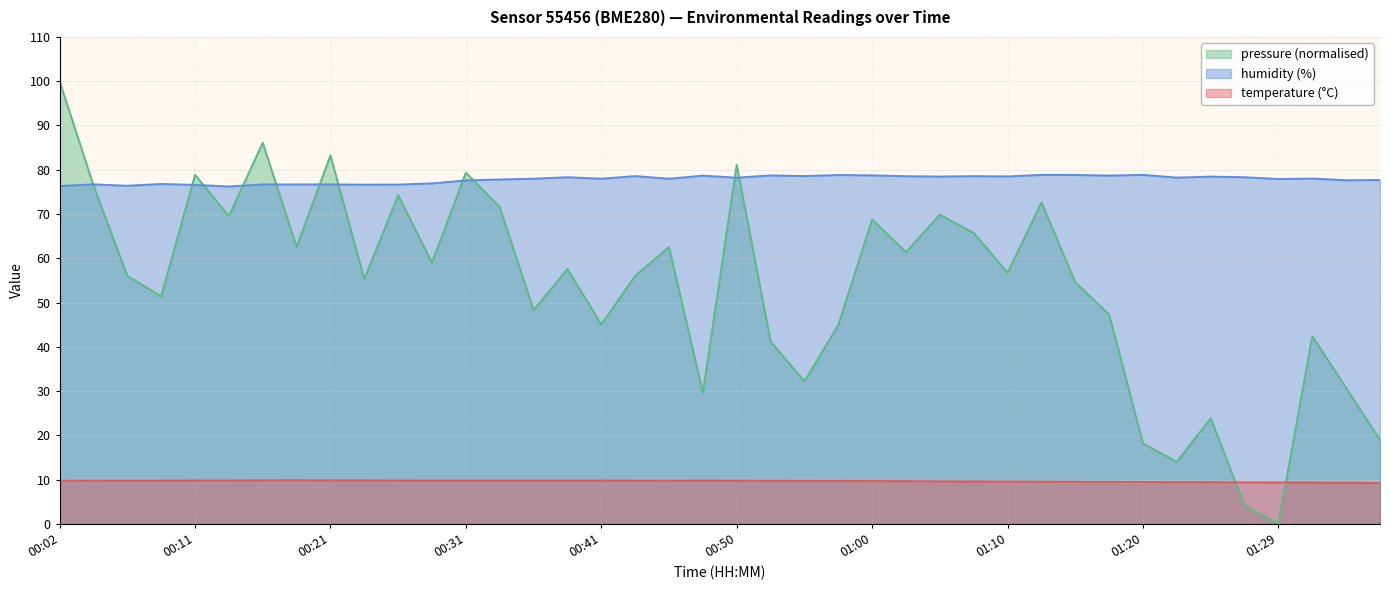

What is the label of the 17th point from the left?

00:41